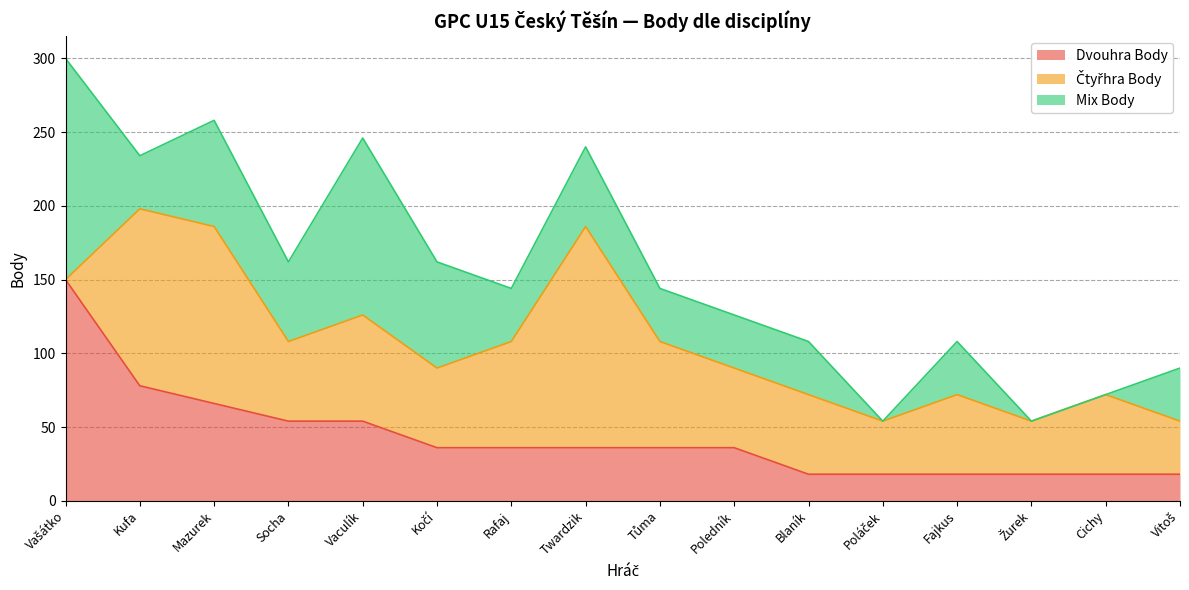

True or false: Dvouhra Body has a value of 128 at Kufa.

False